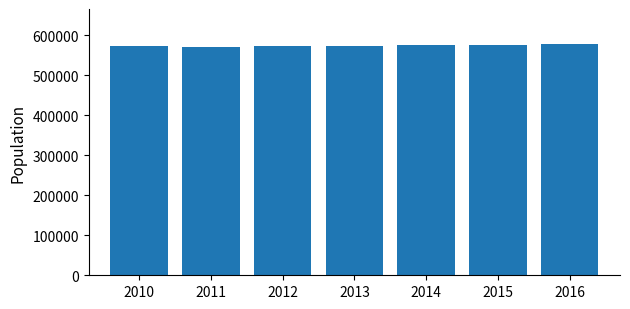

Is it true that the value at 2014 is 575123?

True